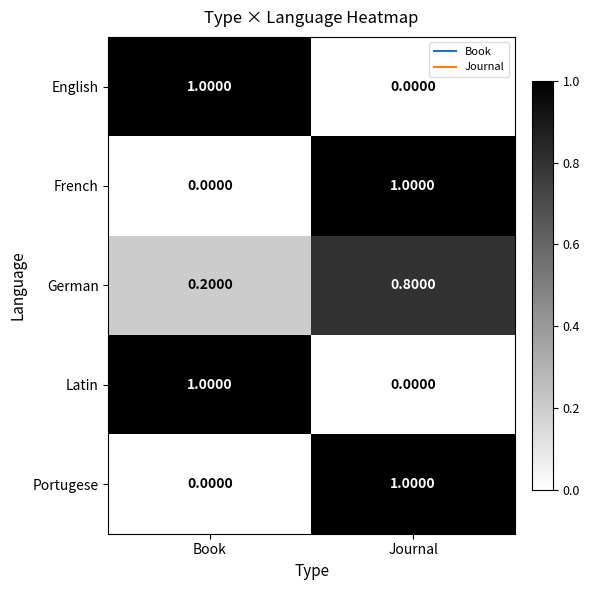

Where is Latin nearest to the value 0?

Journal